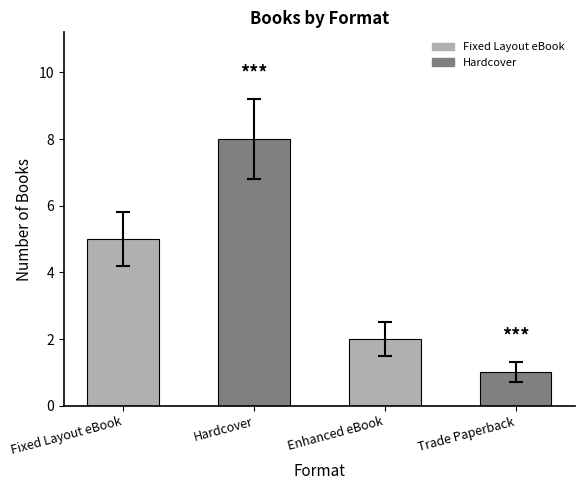

True or false: the data shows 1 at Trade Paperback.

True